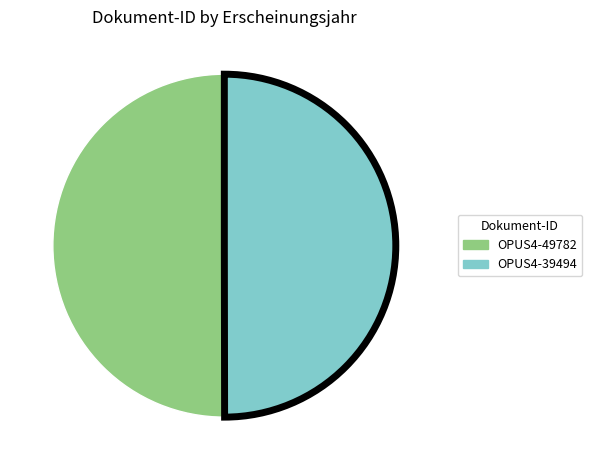

What is the ratio of the value at OPUS4-39494 to the value at OPUS4-49782?

1.0